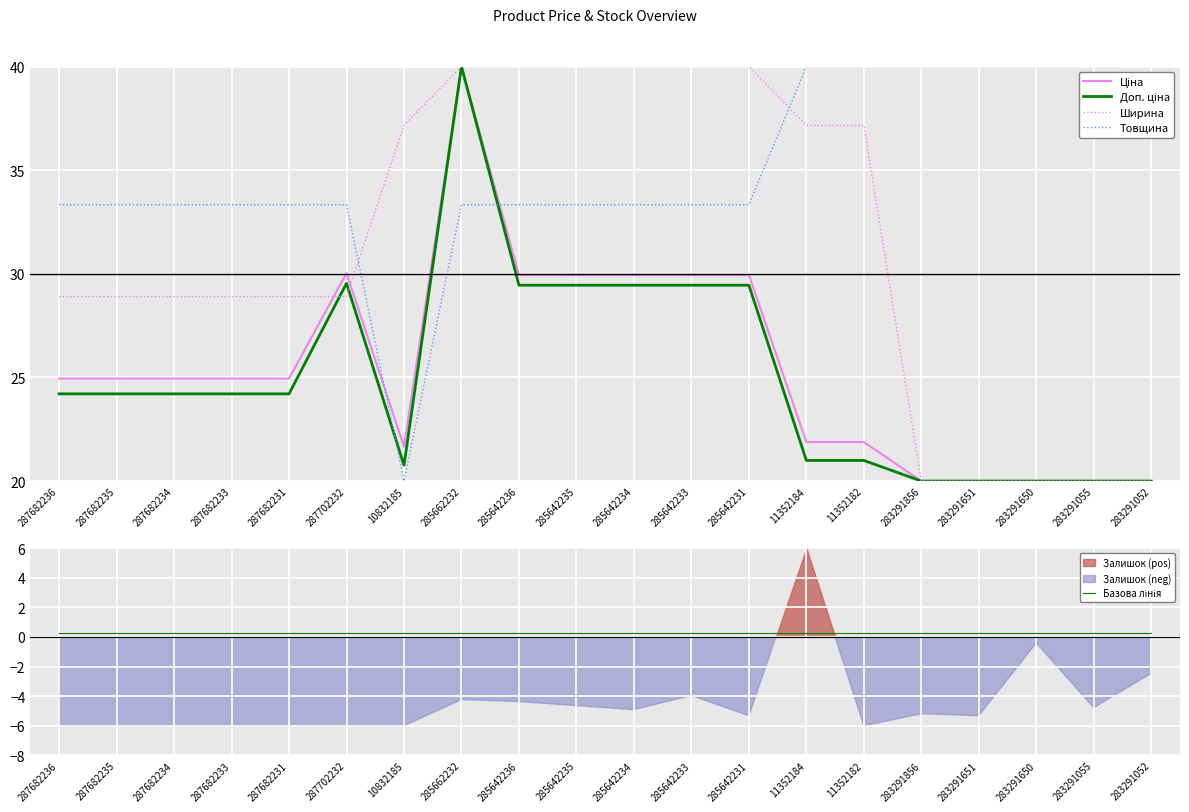

Between 287682235 and 10832185, which series saw the biggest shift?

Товщина